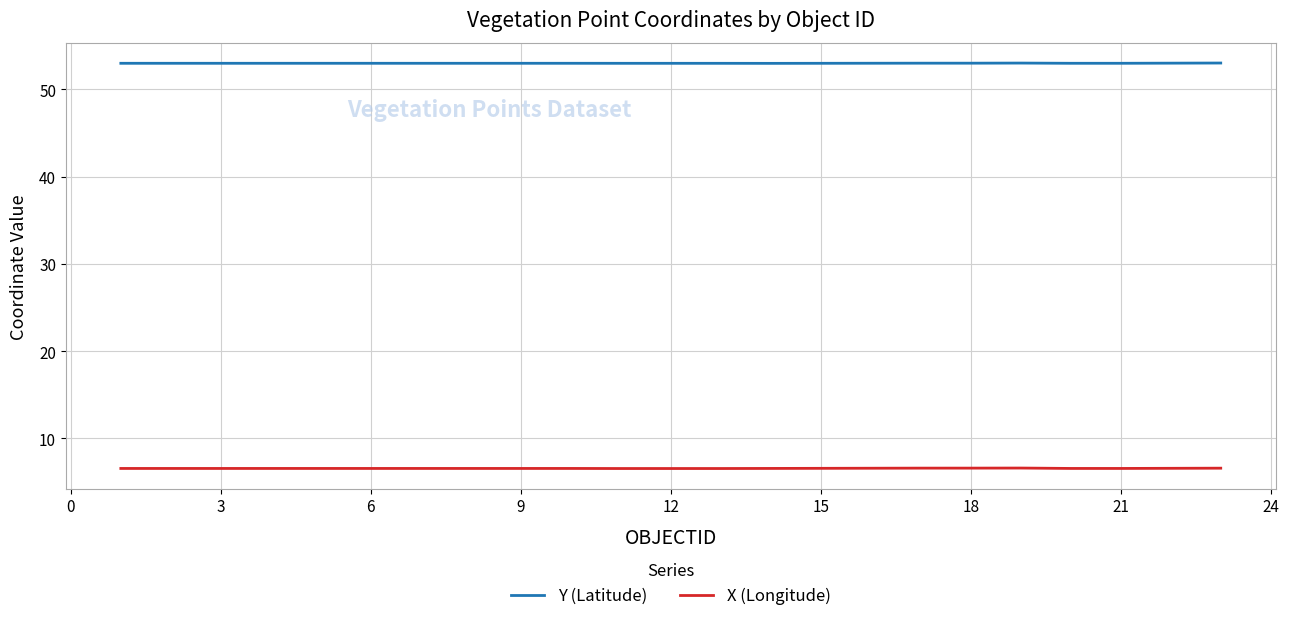

True or false: X (Longitude) and Y (Latitude) cross at least once.

False